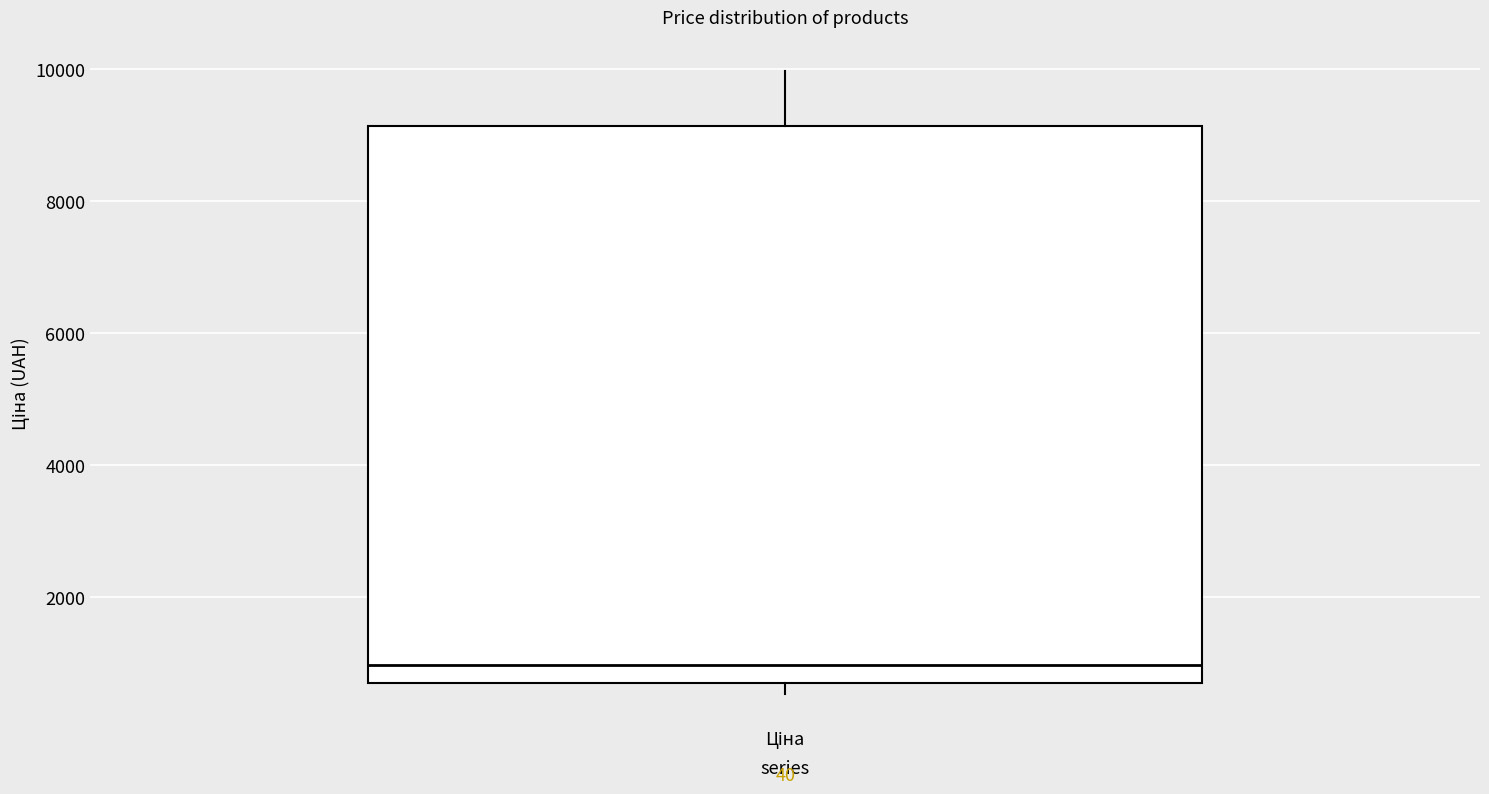

Read this box plot against the y-axis: the position of the median line, the range covered by the box, and the ends of both whiskers. The values are not printed on the chart, so give them approximately, as read against the axis.

median 1000, box 600 to 9200, whiskers 600 (just below the box's lower edge) to 10000